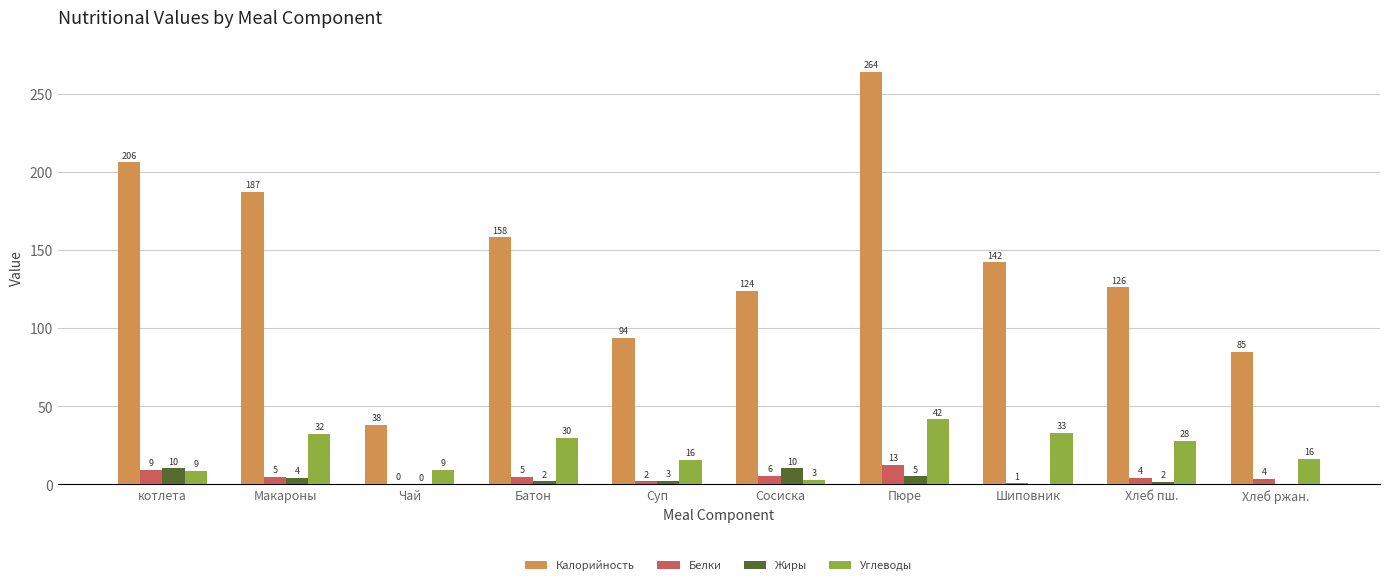

Is the value of Углеводы at Хлеб пш. greater than the value of Калорийность at Чай?

No